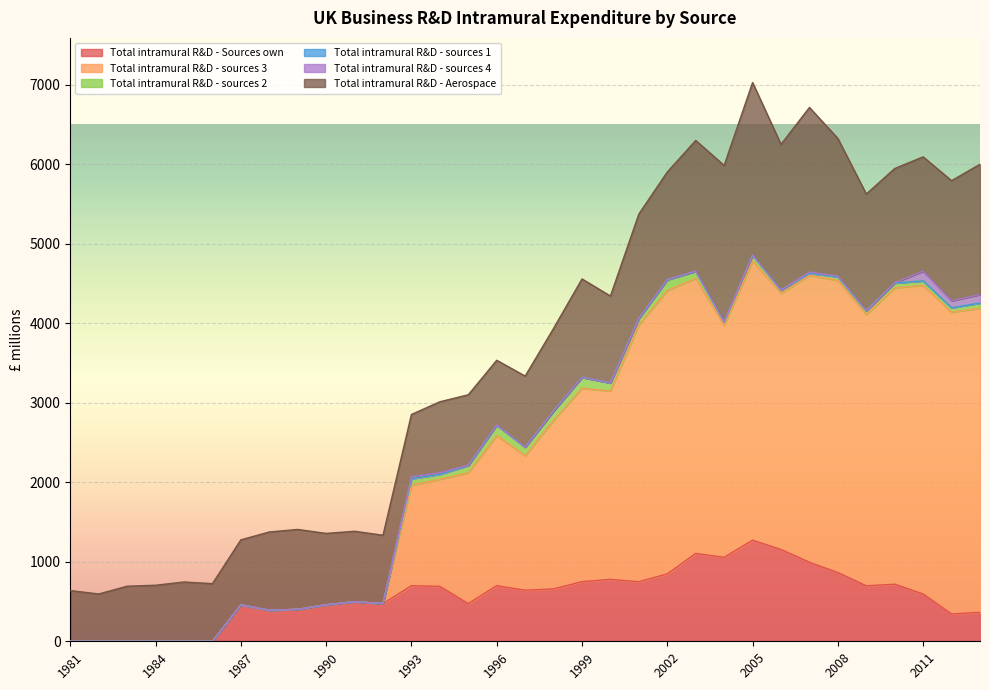

How many categories are shown in the chart?

33